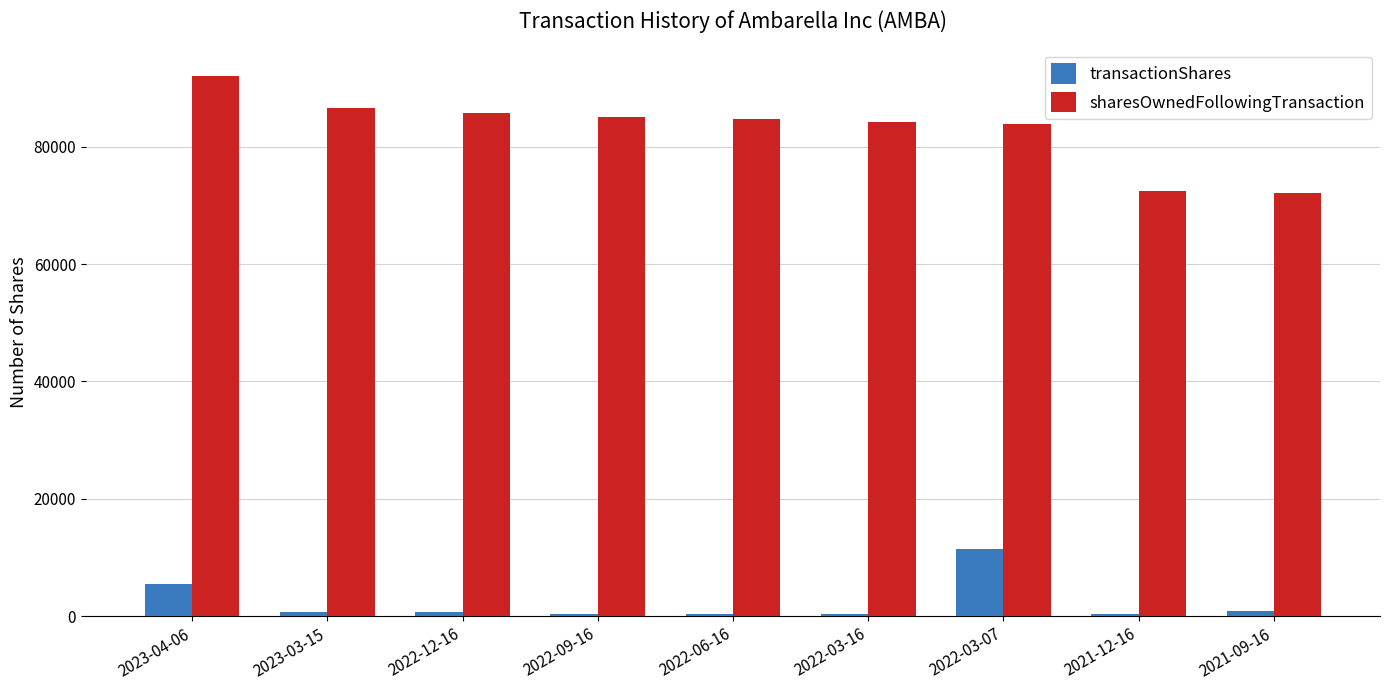

The value of transactionShares at 2023-04-06 is 5555. True or false?

True